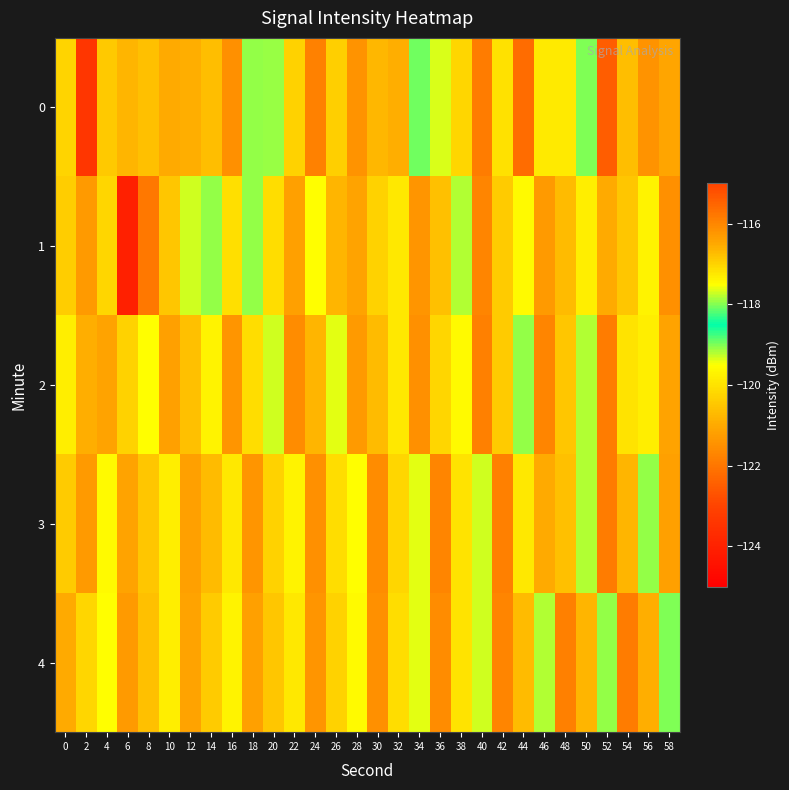

Reading right to left, what are all the values shown in this chart?

0: 58=-121.1	56=-116.2	54=-120.7	52=-122.5	50=-119.0	48=-119.9	46=-119.9	44=-122.2	42=-117.2	40=-121.9	38=-120.2	36=-119.4	34=-118.0	32=-120.9	30=-120.7	28=-121.4	26=-120.3	24=-121.8	22=-120.3	20=-117.9	18=-119.1	16=-121.5	14=-120.6	12=-120.9	10=-121.0	8=-120.6	6=-120.8	4=-120.4	2=-123.4	0=-120.3
1: 58=-121.5	56=-119.7	54=-120.5	52=-121.0	50=-119.8	48=-120.7	46=-121.3	44=-119.6	42=-120.4	40=-121.7	38=-119.2	36=-120.6	34=-121.4	32=-119.9	30=-120.3	28=-121.1	26=-120.8	24=-119.5	22=-121.2	20=-120.1	18=-119.1	16=-120.1	14=-119.1	12=-119.3	10=-120.5	8=-122.0	6=-124.0	4=-120.2	2=-121.3	0=-120.4
2: 58=-121.1	56=-119.8	54=-120.0	52=-121.9	50=-119.2	48=-120.5	46=-121.7	44=-119.1	42=-120.4	40=-121.8	38=-119.6	36=-120.2	34=-121.5	32=-119.9	30=-120.7	28=-121.3	26=-119.4	24=-120.8	22=-121.6	20=-119.3	18=-120.1	16=-121.4	14=-119.7	12=-120.6	10=-121.2	8=-119.5	6=-120.3	4=-121.1	2=-120.9	0=-119.8
3: 58=-121.2	56=-119.1	54=-120.8	52=-121.9	50=-119.2	48=-120.6	46=-121.0	44=-119.9	42=-121.8	40=-119.3	38=-120.0	36=-121.7	34=-119.4	32=-120.2	30=-121.6	28=-119.5	26=-120.1	24=-121.5	22=-119.7	20=-120.3	18=-121.4	16=-119.9	14=-120.7	12=-121.2	10=-119.8	8=-120.5	6=-121.1	4=-119.6	2=-121.3	0=-120.4
4: 58=-119.0	56=-120.9	54=-121.9	52=-119.1	50=-120.8	48=-121.8	46=-119.2	44=-120.7	42=-121.7	40=-119.3	38=-120.0	36=-121.6	34=-119.4	32=-120.1	30=-121.5	28=-119.6	26=-120.3	24=-121.4	22=-119.9	20=-120.5	18=-121.2	16=-119.7	14=-120.4	12=-121.1	10=-119.8	8=-120.6	6=-121.3	4=-119.5	2=-120.2	0=-121.0